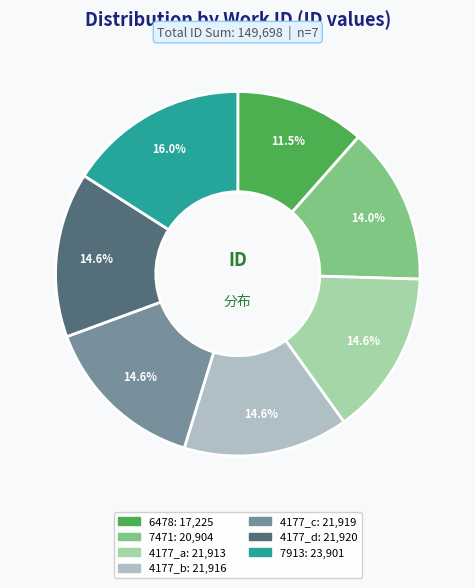

Count the number of slices in the pie.

7